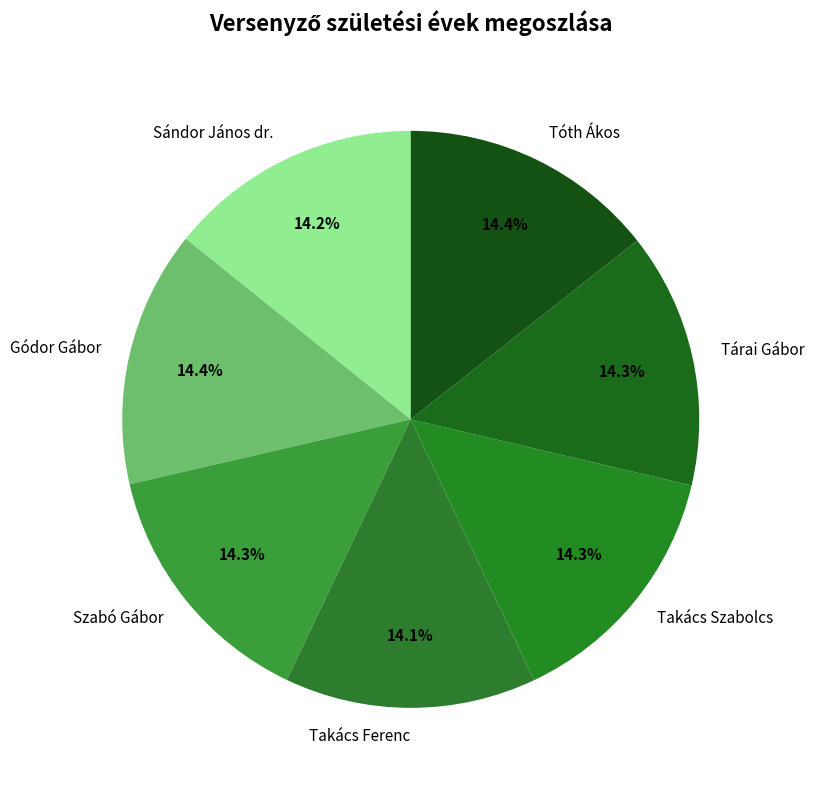

How many segments does this pie chart have?

7